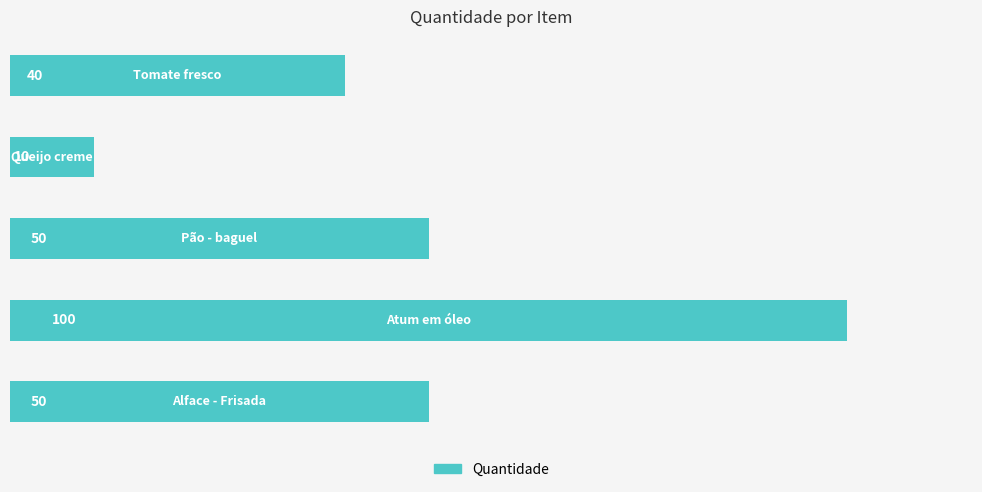

What is the maximum value shown in the chart?

100